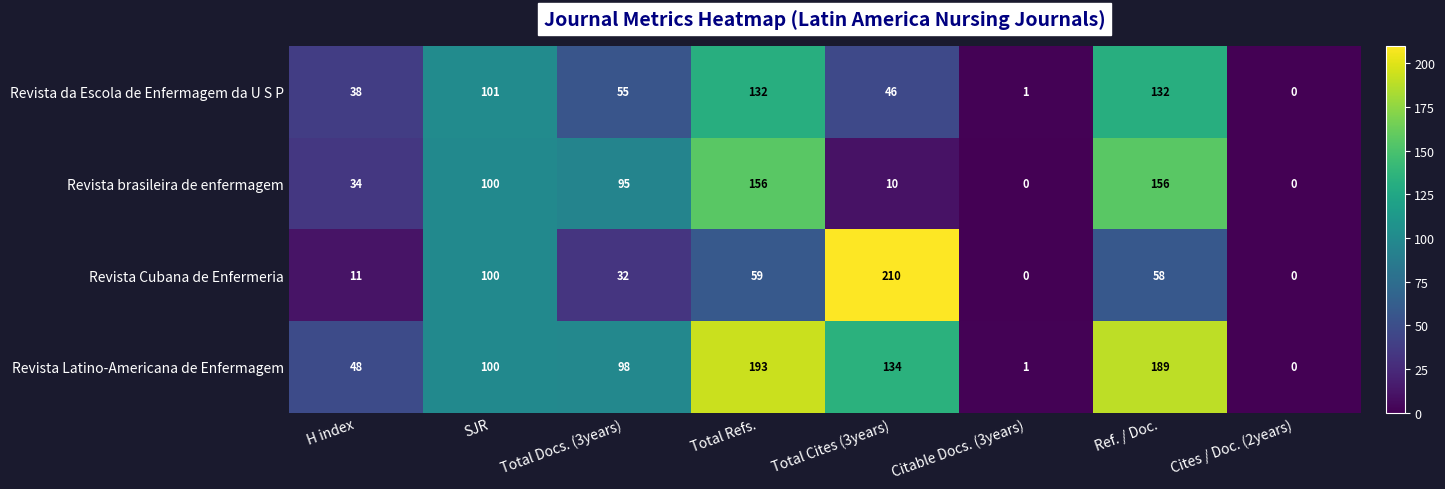

The value of Revista da Escola de Enfermagem da U S P at Citable Docs. (3years) is 1. True or false?

True